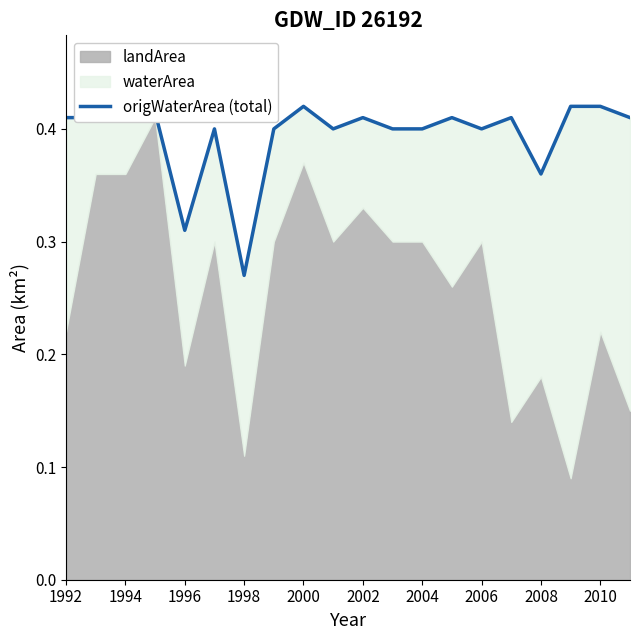

Which has a higher value, 1994 or 1992?

1992